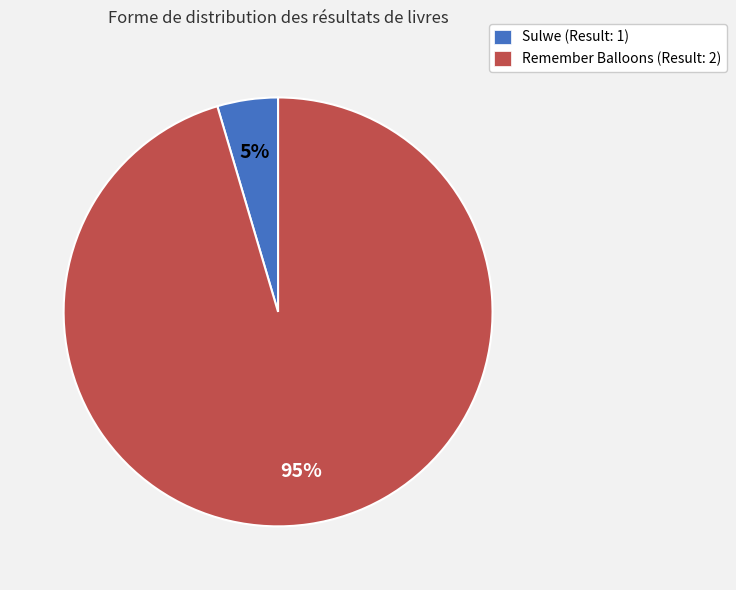

To the nearest percent, what is the average slice percentage?

50%